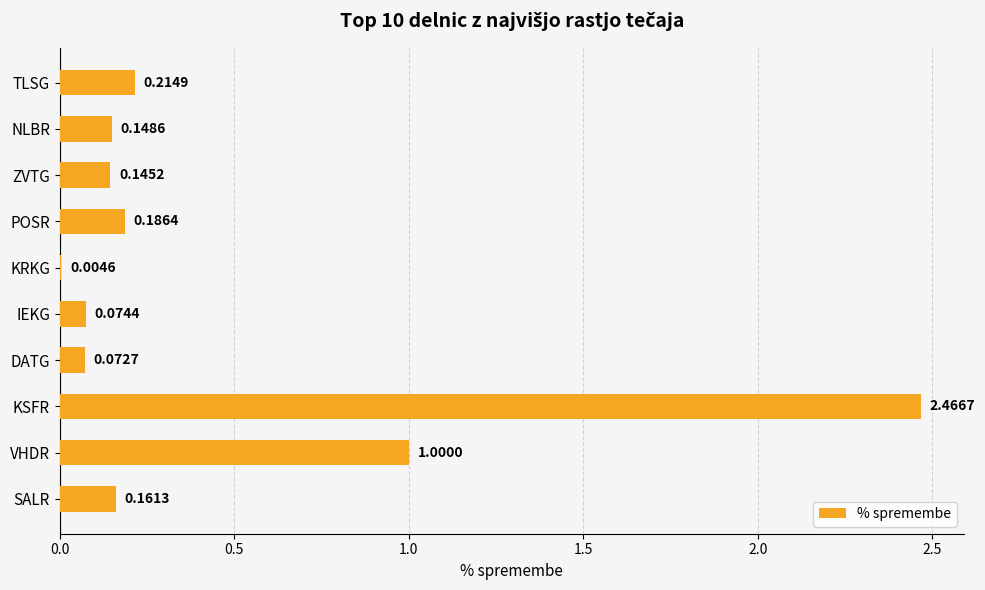

What is the sum of all values?

4.5